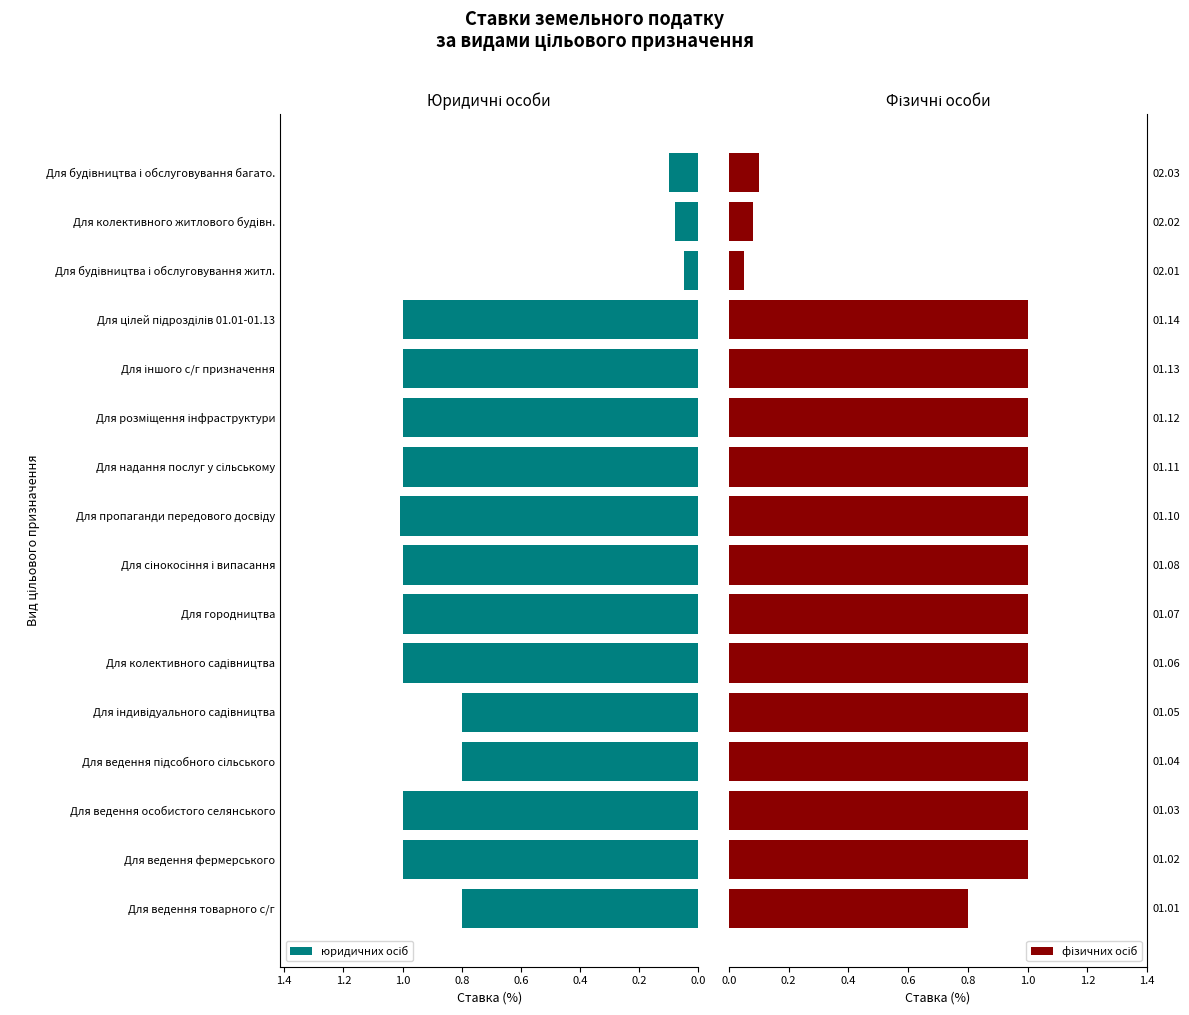

What is the value of the юридичних осіб bar at the 14th from the left?

0.1